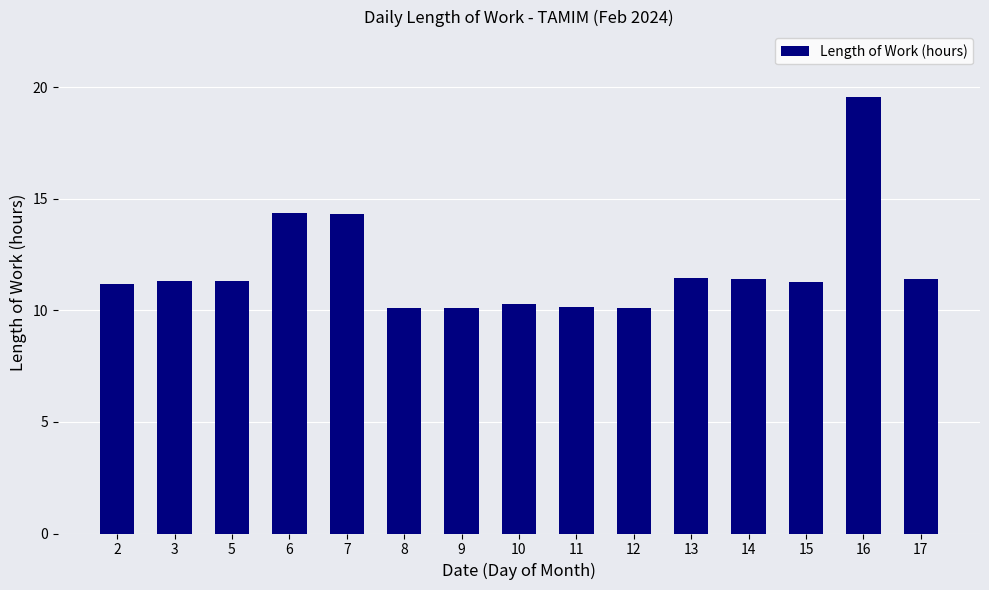

What is the difference between the maximum and minimum values?

9.5